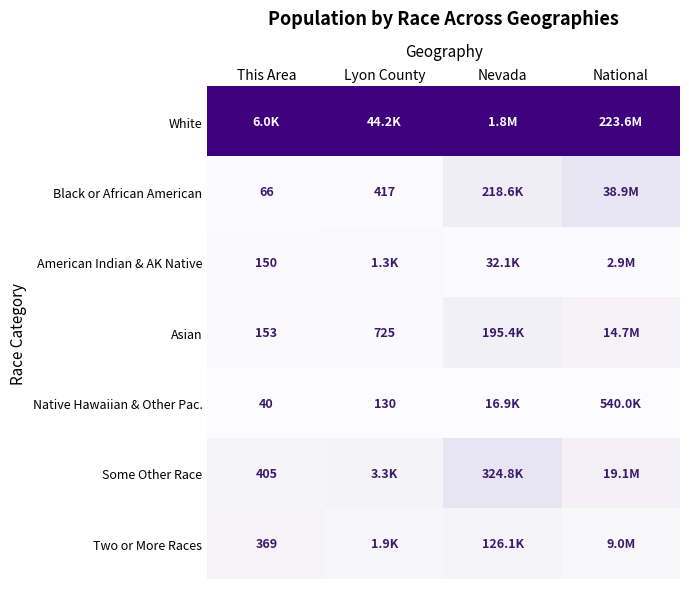

Which series has the largest total across all categories?

White